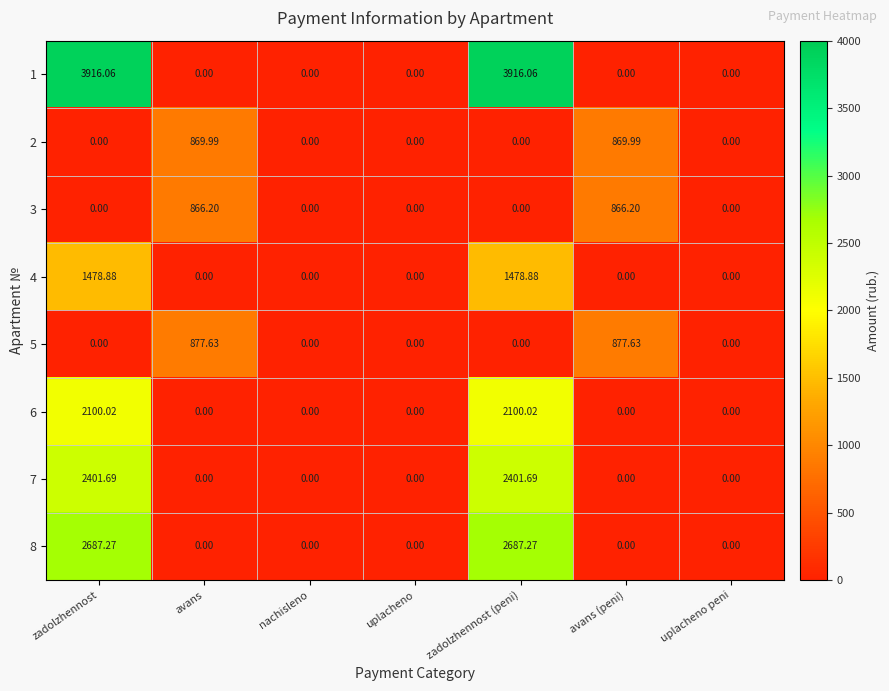

Is the value of 2 at zadolzhennost (peni) greater than the value of 5 at avans?

No